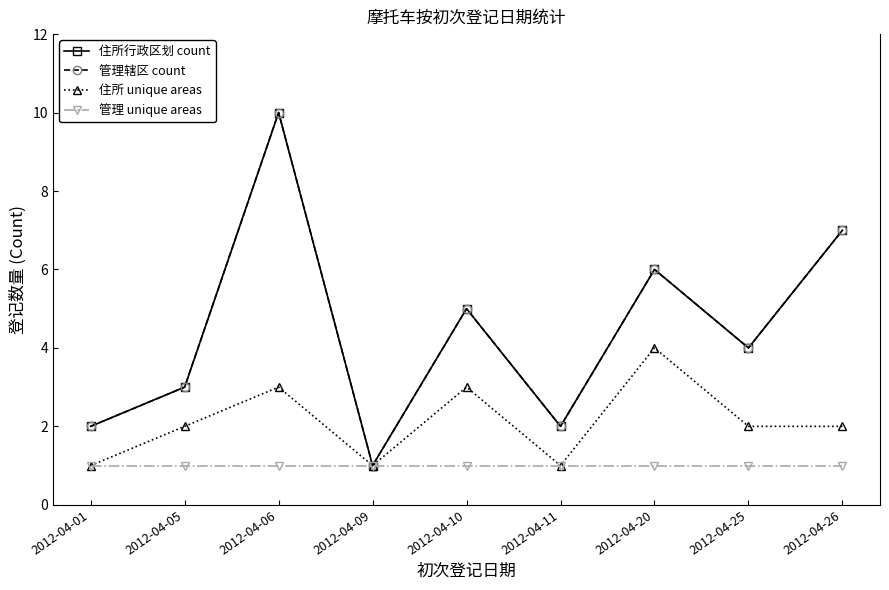

What is the value of the 管理辖区 count point at the 9th from the left?

7